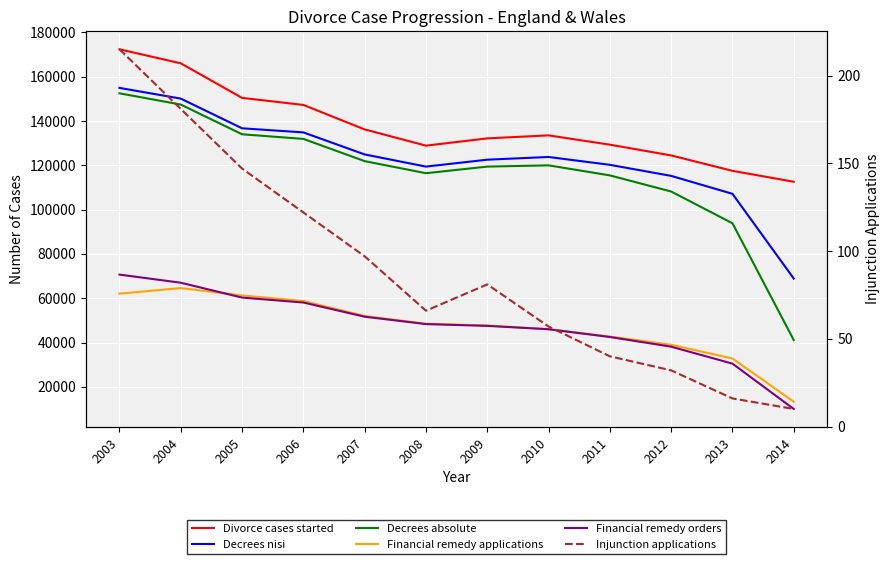

Which has a higher value, 2007 or 2013?

2007